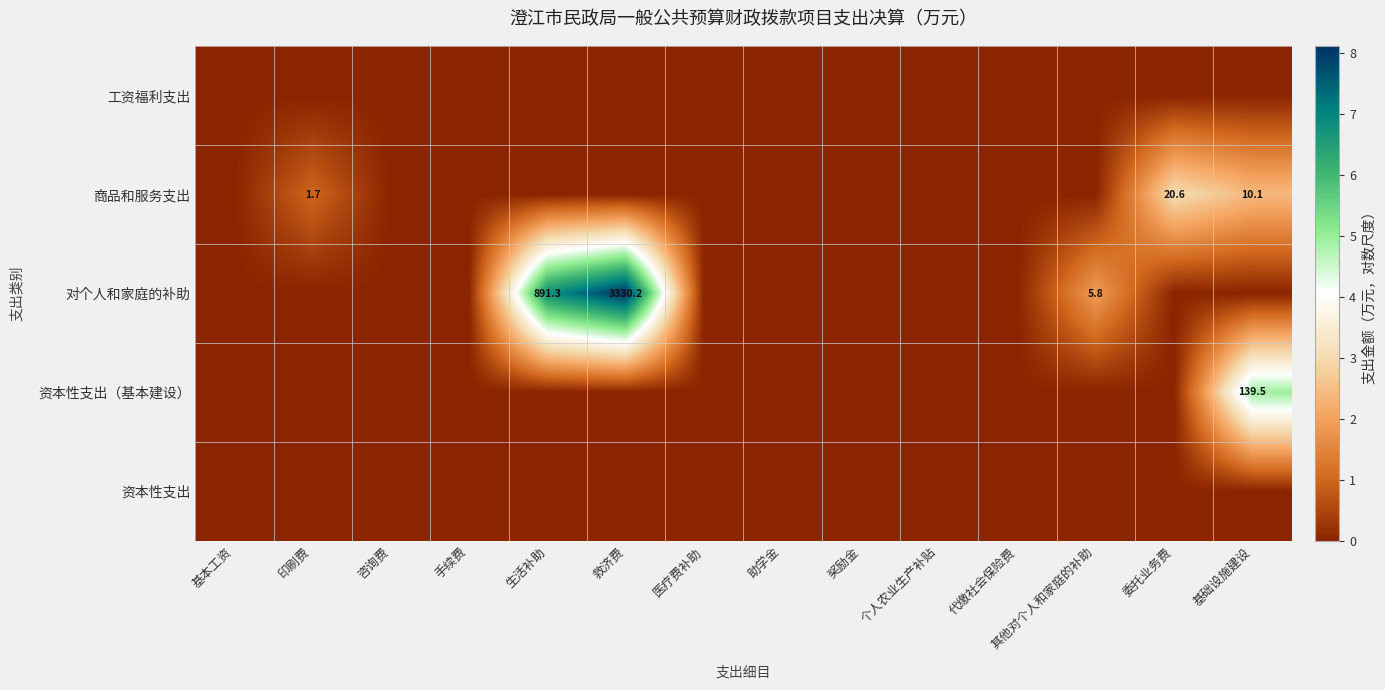

At how many categories does at least one series exceed 3?

4